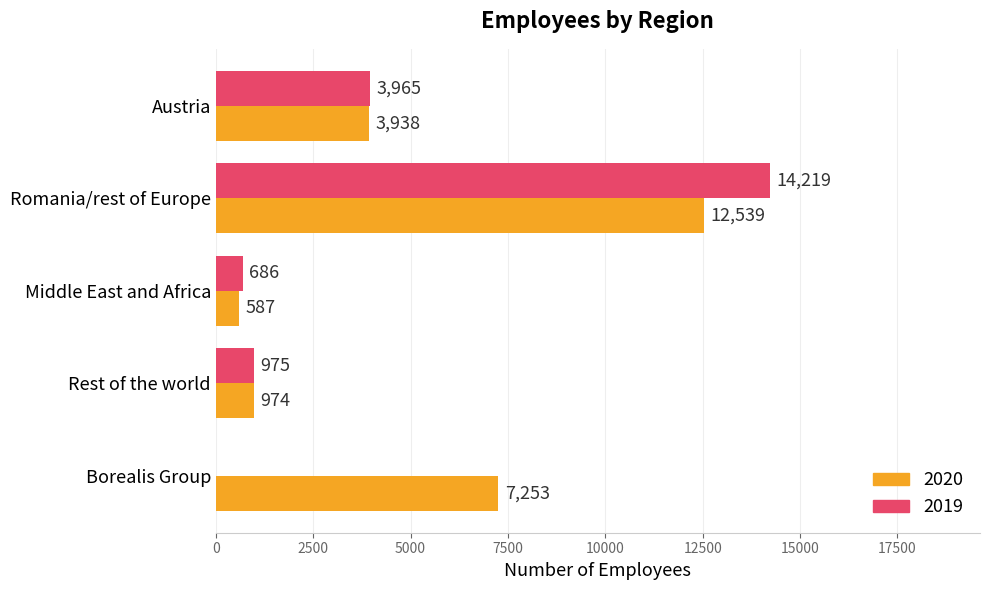

What is the sum of all 2020 values?

25291